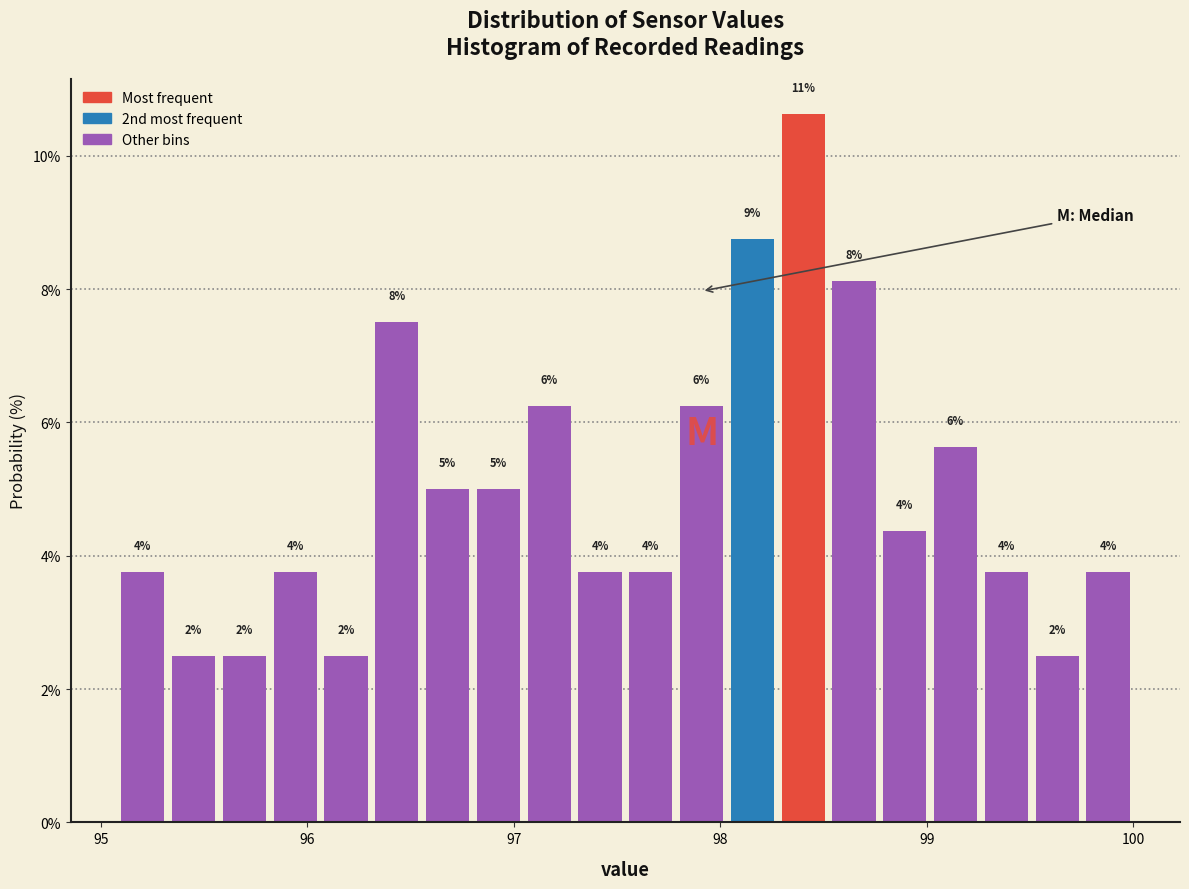

Around what value on the x-axis is the tallest bar? Give the approximate position of its centre, as read against the axis.

98.4